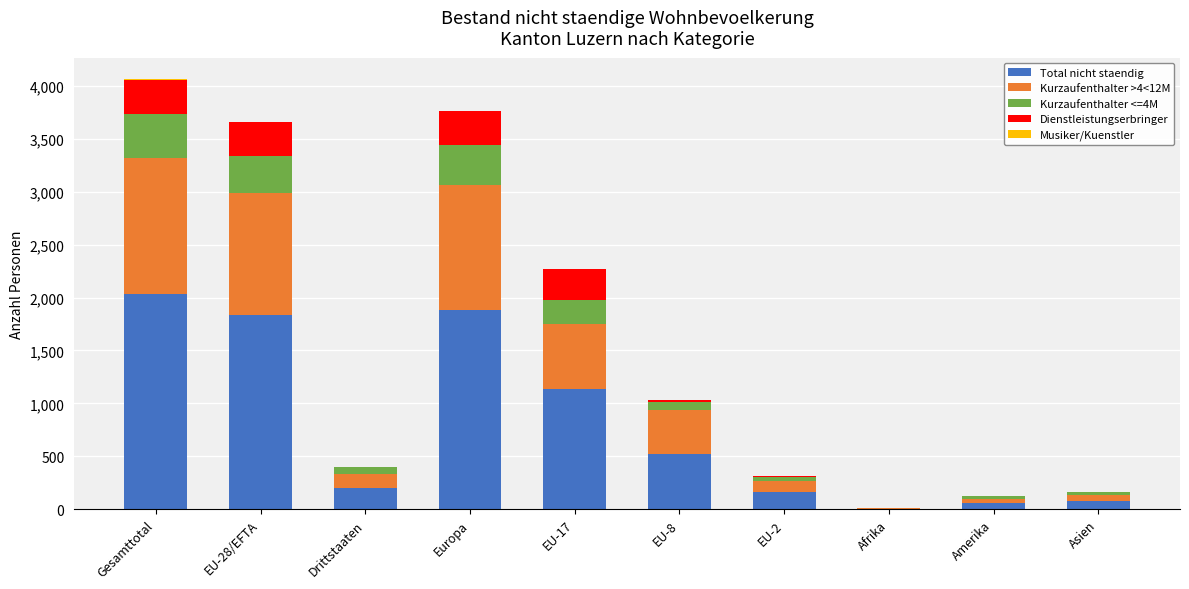

What is the highest value of the Total nicht staendig series?

2032